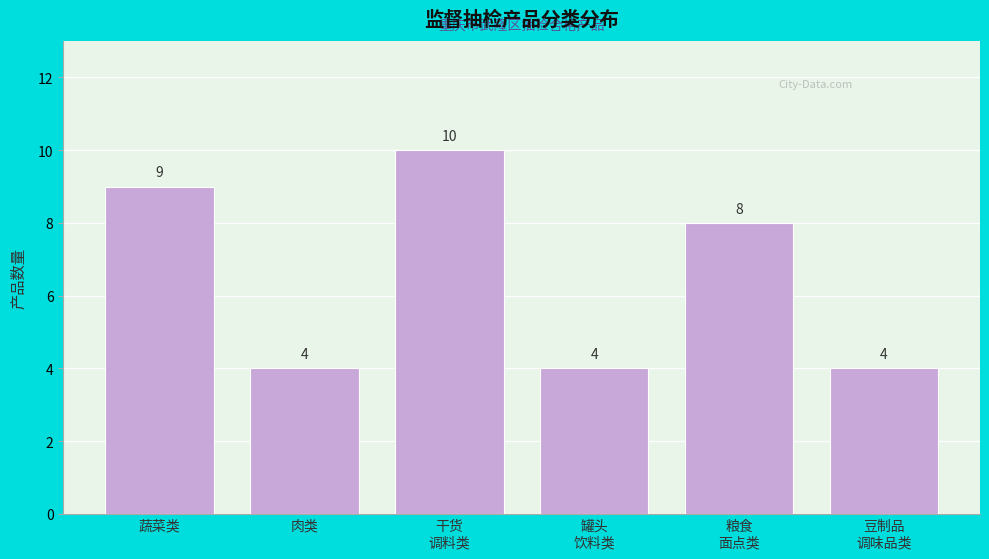

Reading left to right, transcribe all the data shown in this chart.

9	4	10	4	8	4